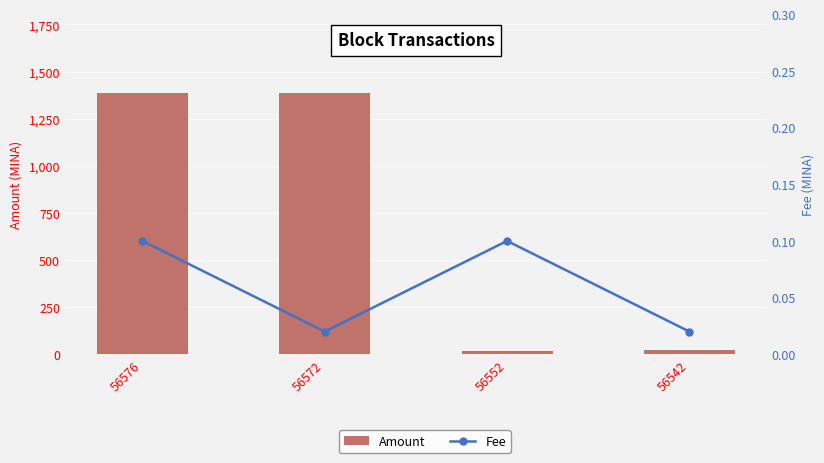

What is the difference between the highest and lowest values at 56552?

18.8